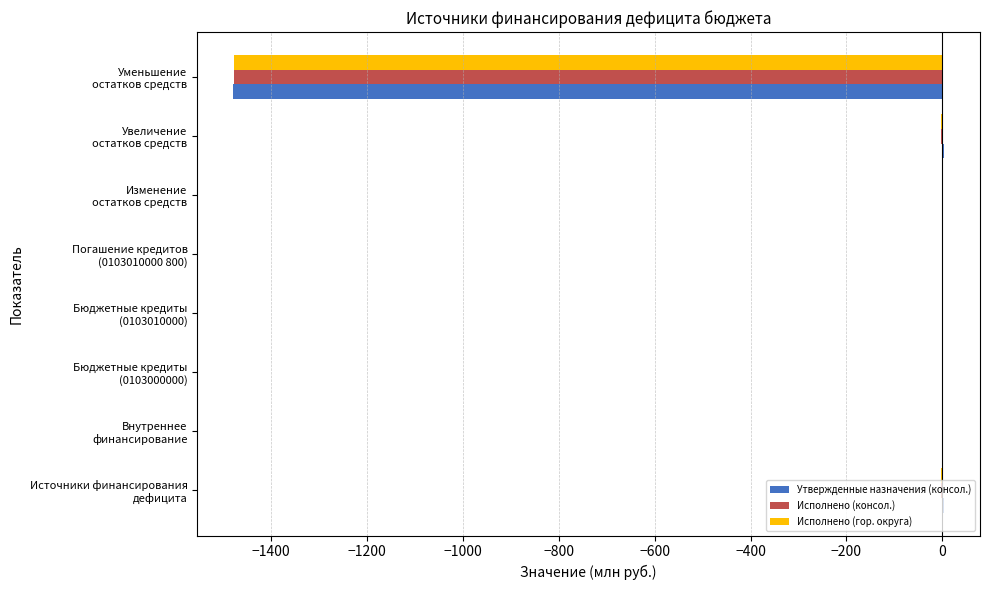

What are all the series names shown in the legend?

Утвержденные назначения (консол.), Исполнено (консол.), Исполнено (гор. округа)